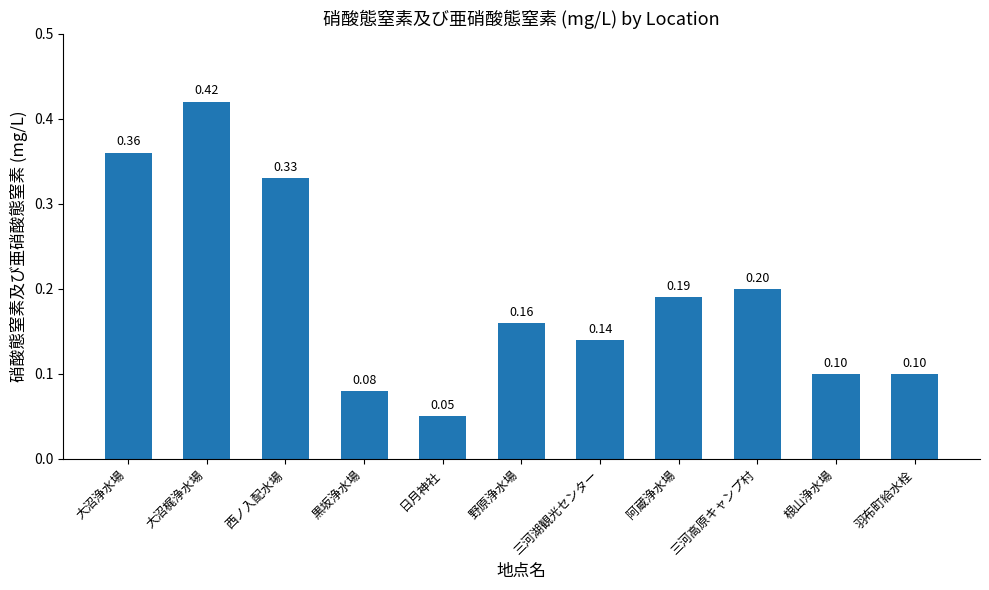

What position from the left is 羽布町給水栓?

11